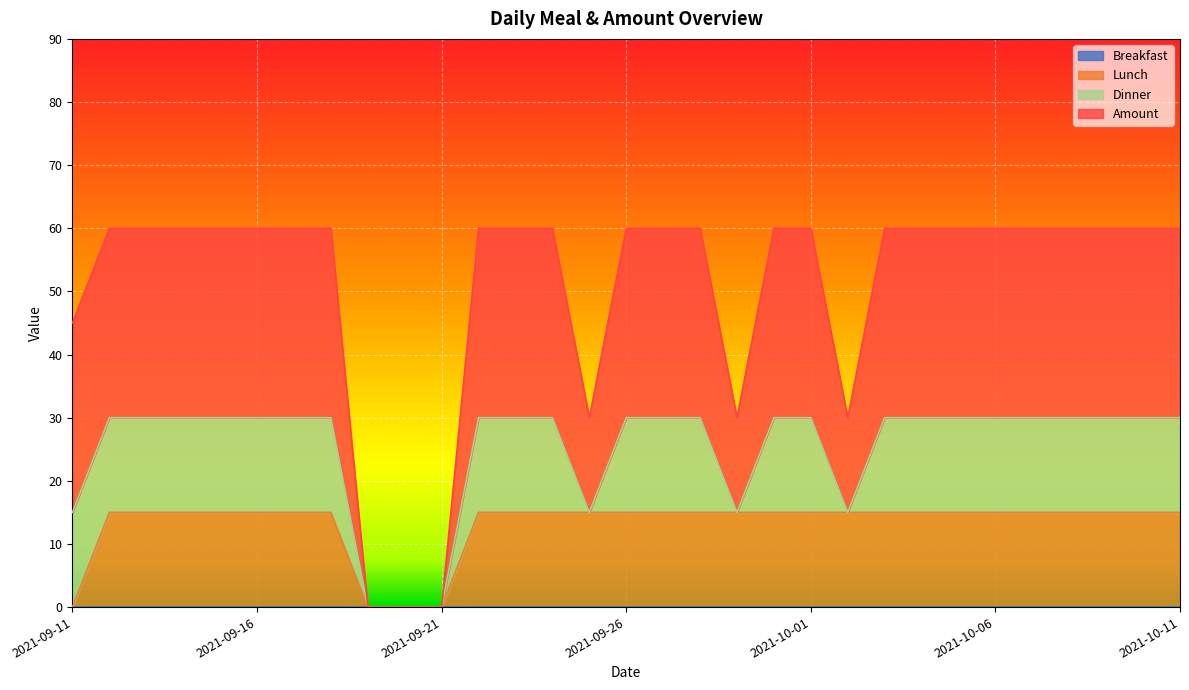

Is it true that Amount equals 41 at 2021-09-23?

False